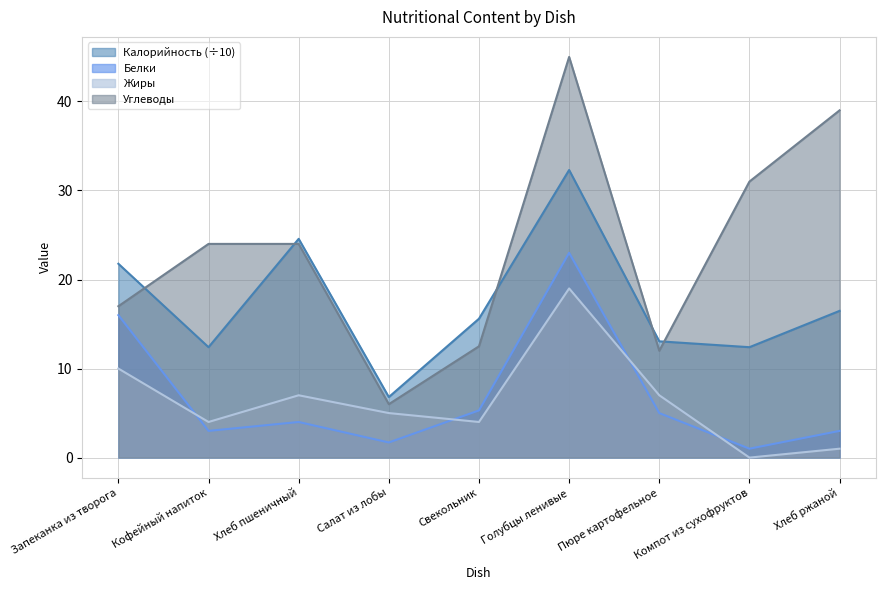

At which label is Белки closest to 12?

Запеканка из творога